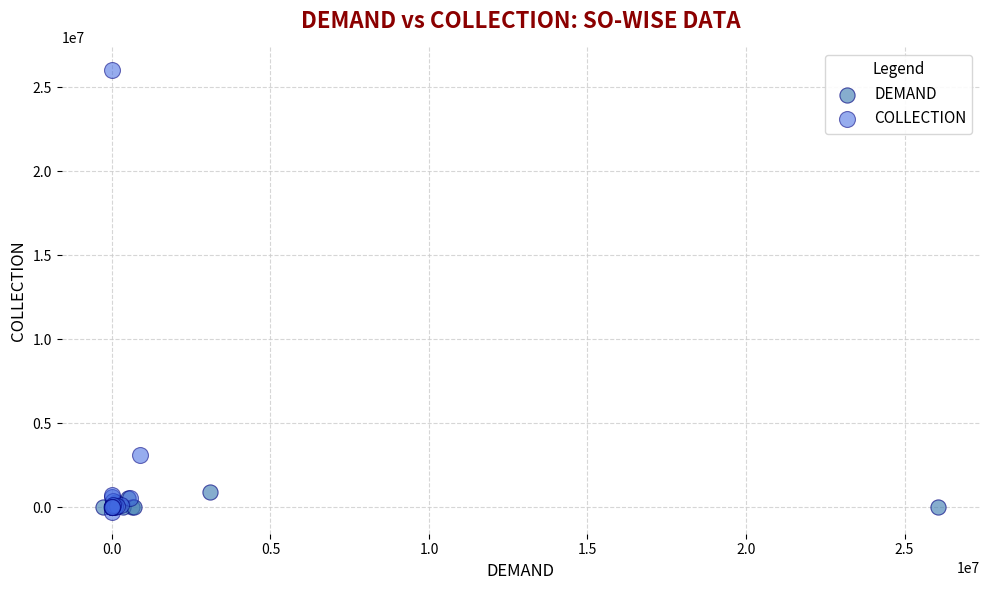

Which series has the largest Y range (max minus min)?

COLLECTION